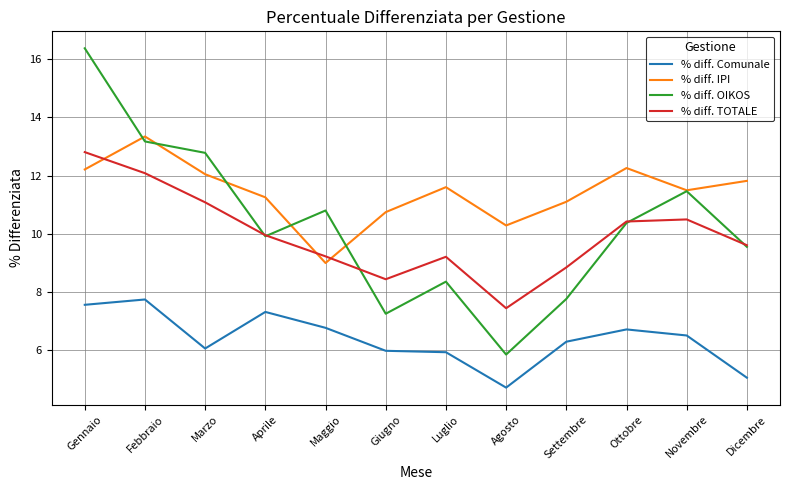

The % diff. IPI series shows 12.3 at Ottobre. True or false?

True